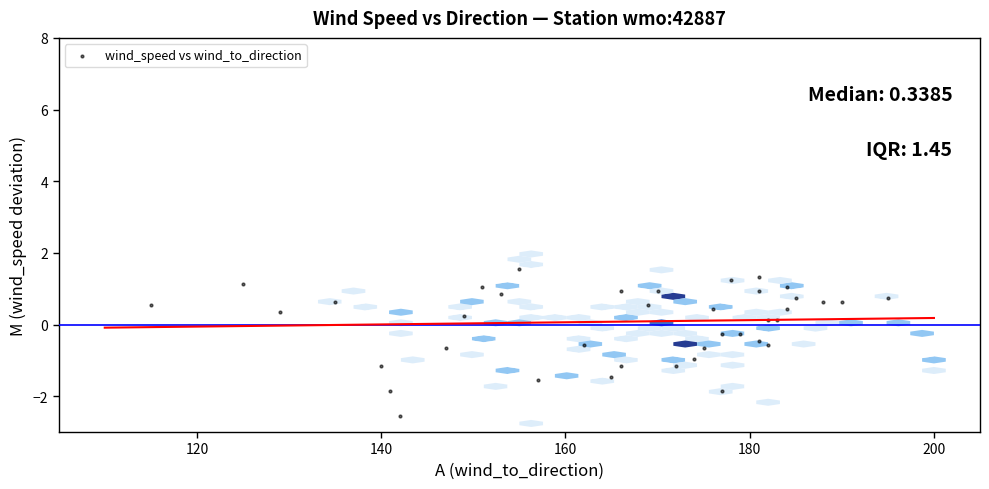

What is the range of X values (max minus min)?

80.0